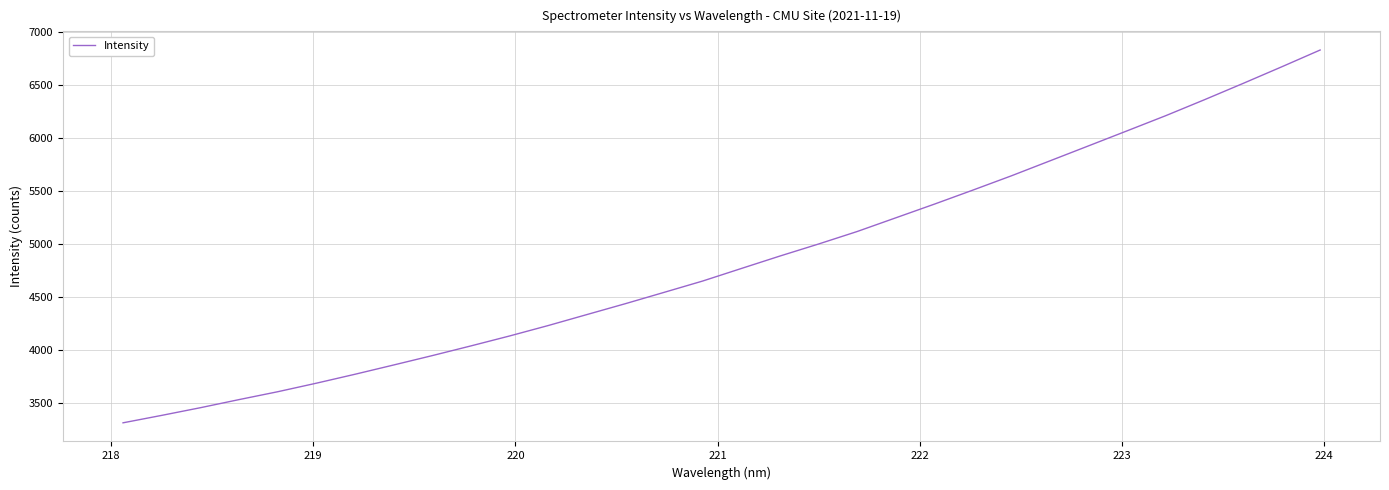

True or false: the data has more than 2 interior local peaks.

False